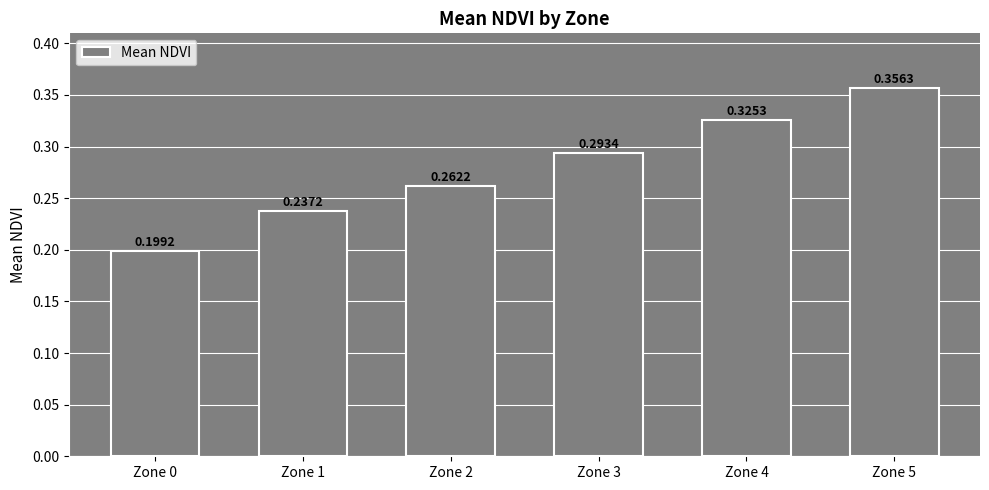

Does the chart contain stacked bars?

No